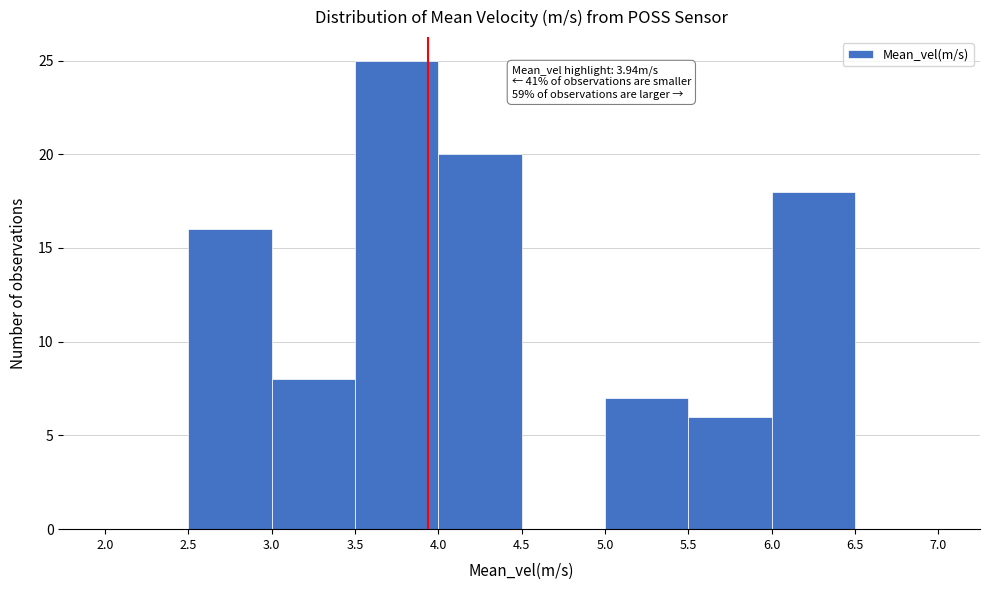

Over which range of the x-axis is the bar tallest?

3.5 to 4.0